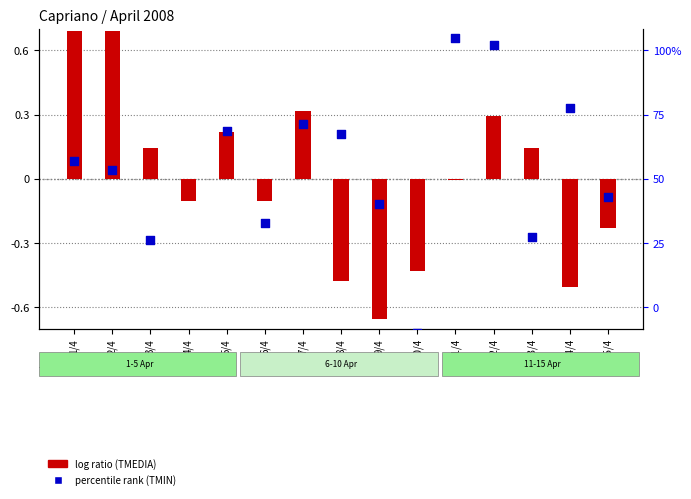

What is the total value across all series at 15/4?

-0.3